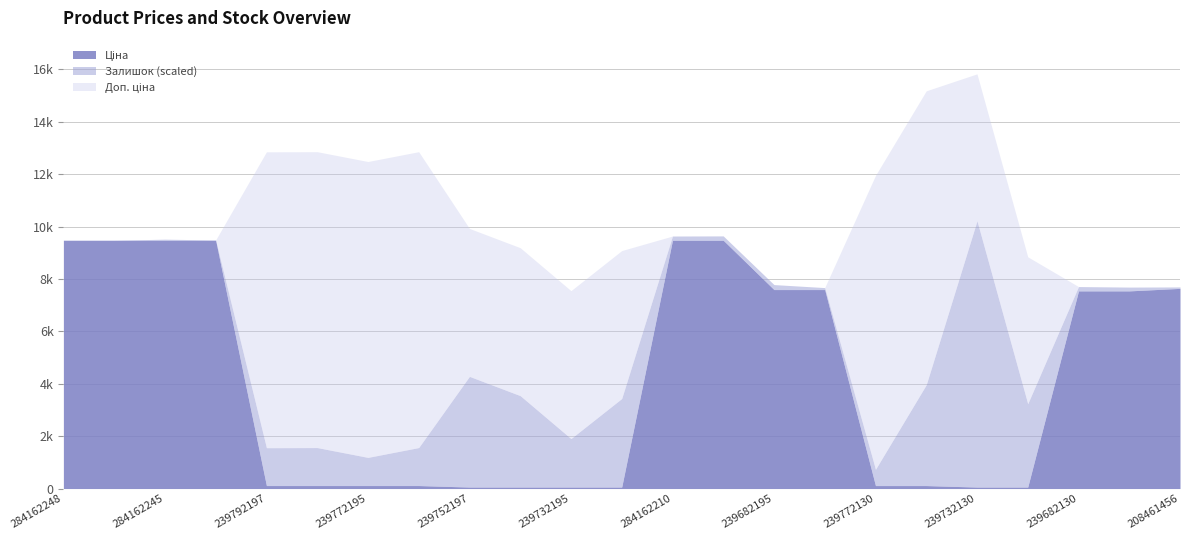

Is the value of Доп. ціна at 239732130 greater than the value of Залишок at 239772129?

Yes